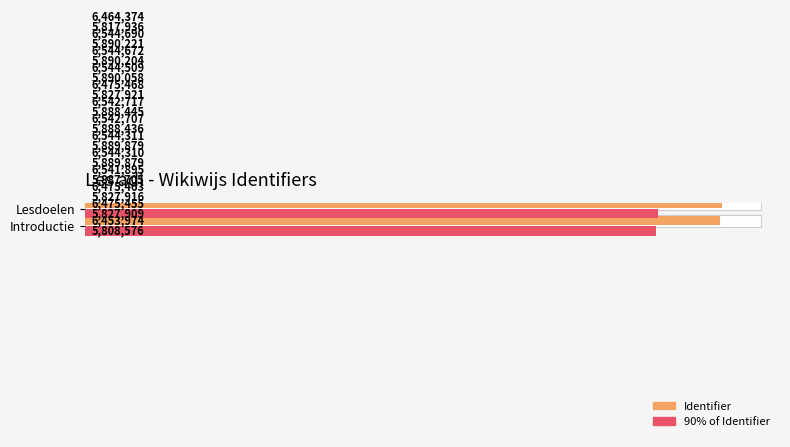

The Identifier series shows 4272677.7 at 12. True or false?

False